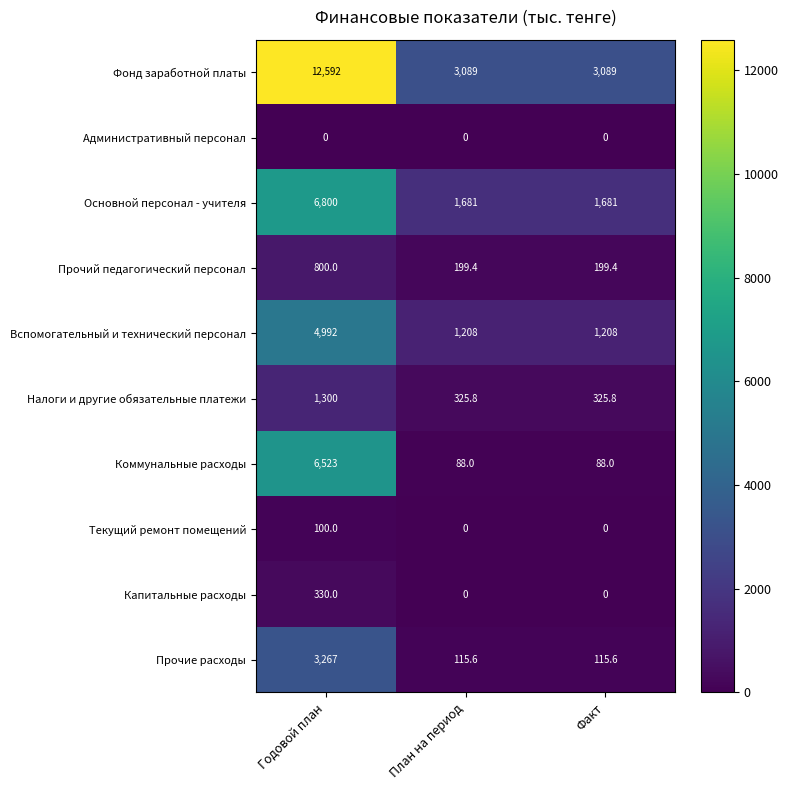

At which category does the chart reach its peak across all series?

Годовой план